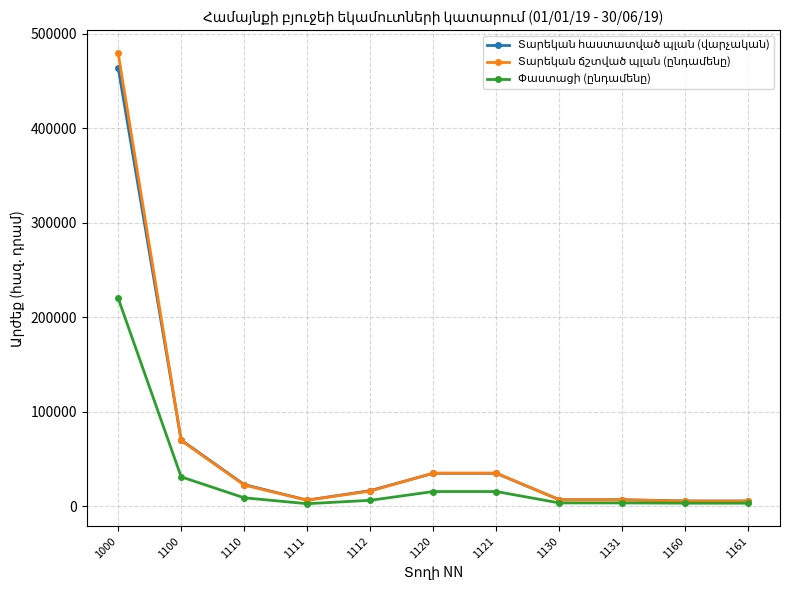

What is the spread (max minus min) of values at 1120?

19479.4